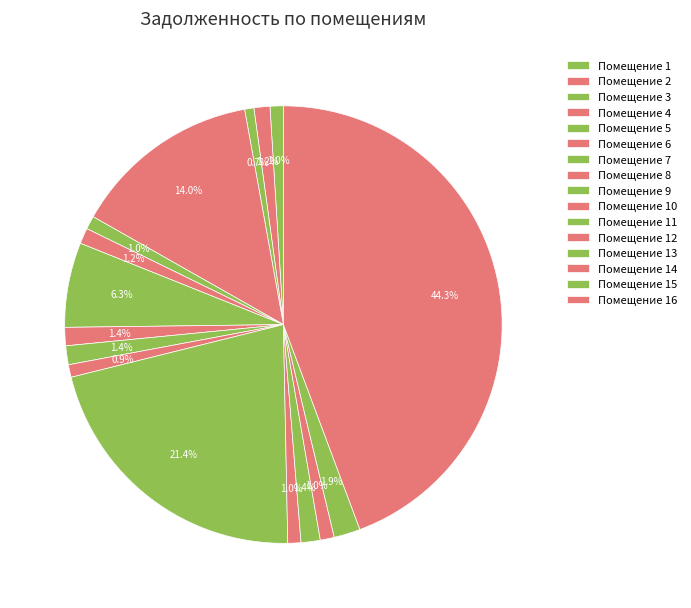

How many segments does this pie chart have?

16